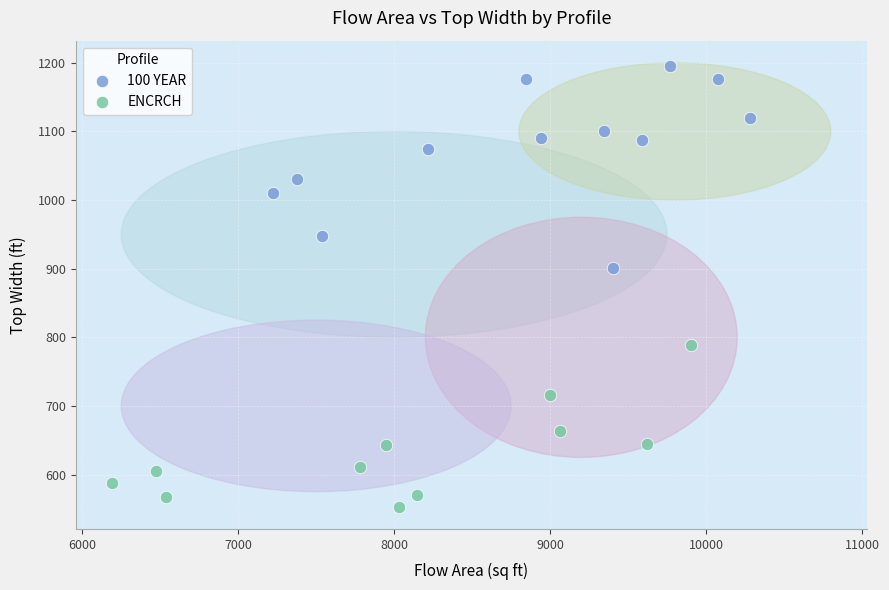

Which series contains the lowest Y value?

ENCRCH